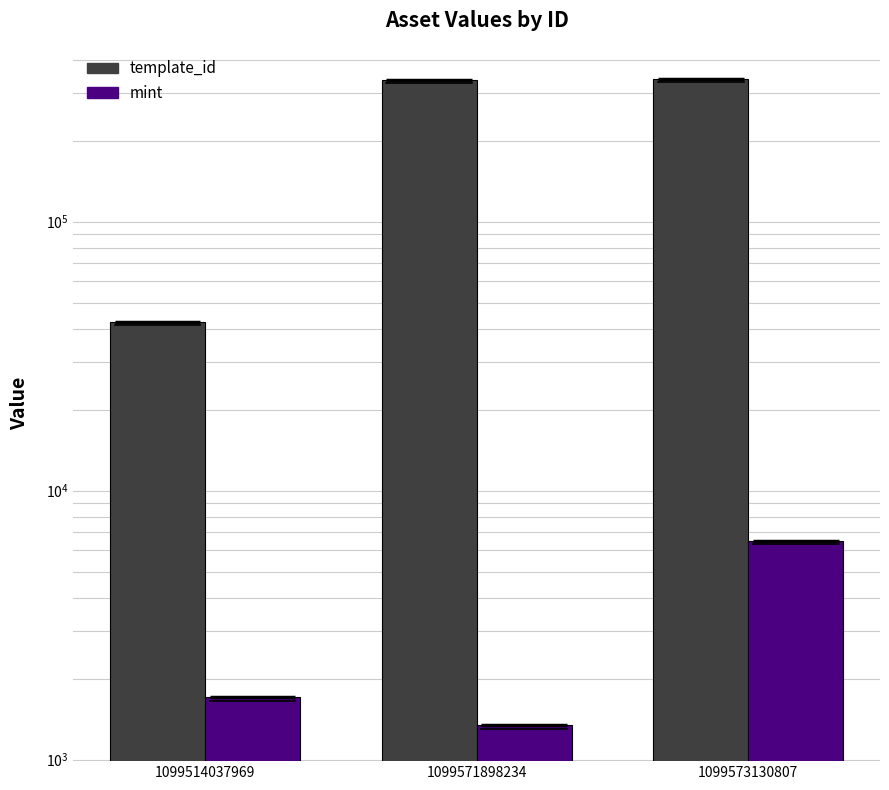

Which label corresponds to the smallest value in the chart?

1099571898234